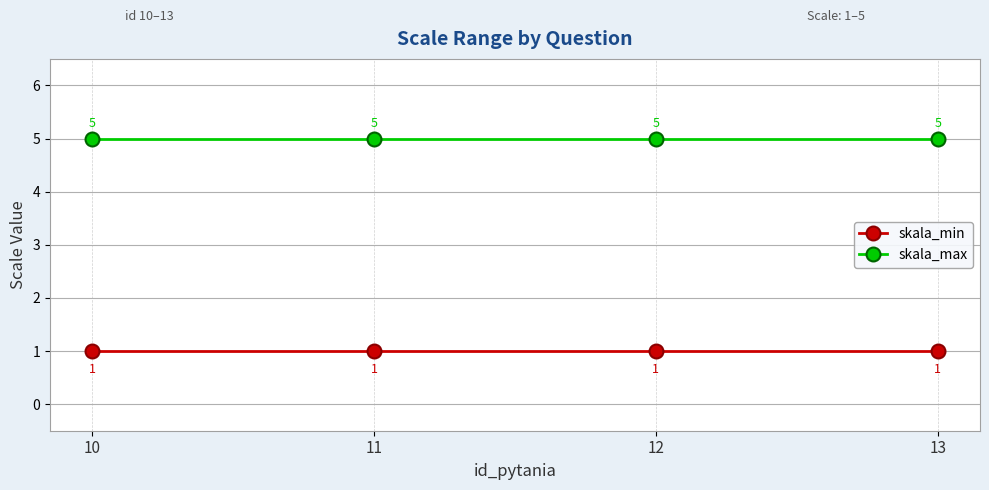

What is the difference between the highest and lowest values at 10?

4